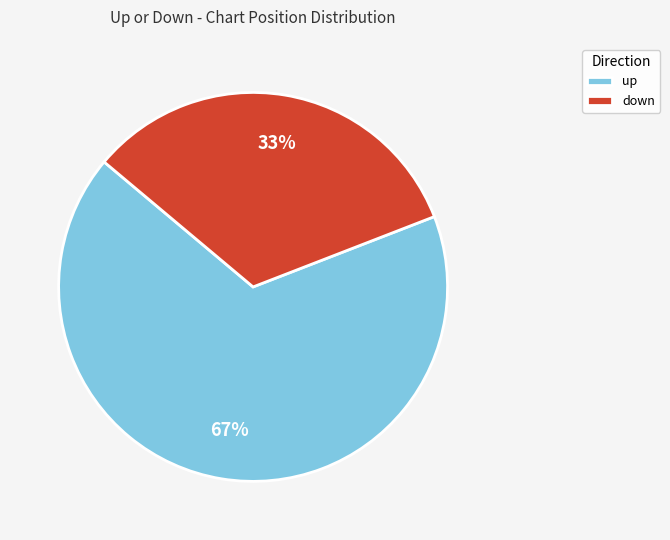

What is the majority slice?

up